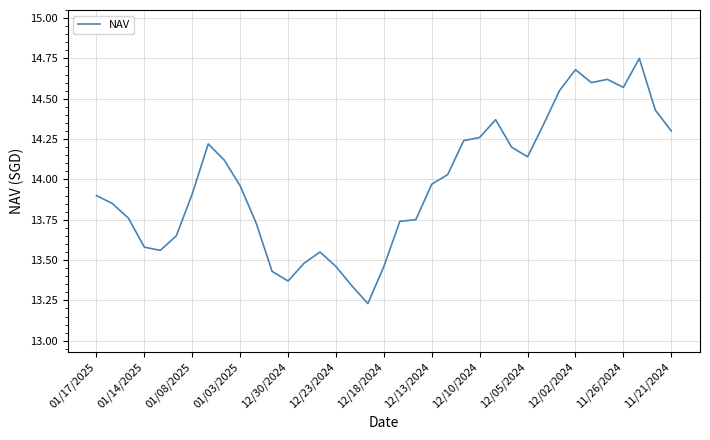

True or false: the data has more than 0 interior local peaks.

True